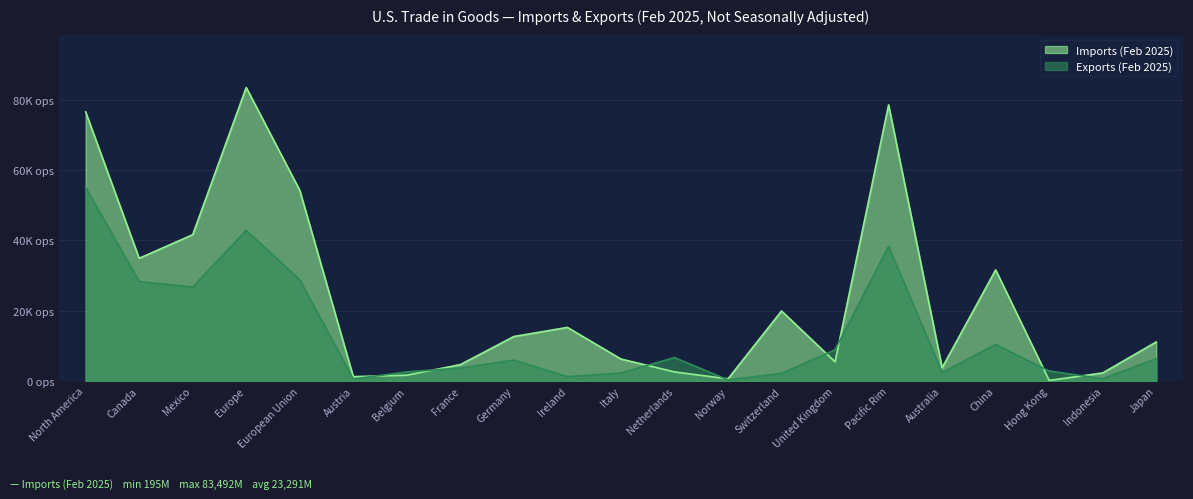

How many lines are shown in the chart?

2